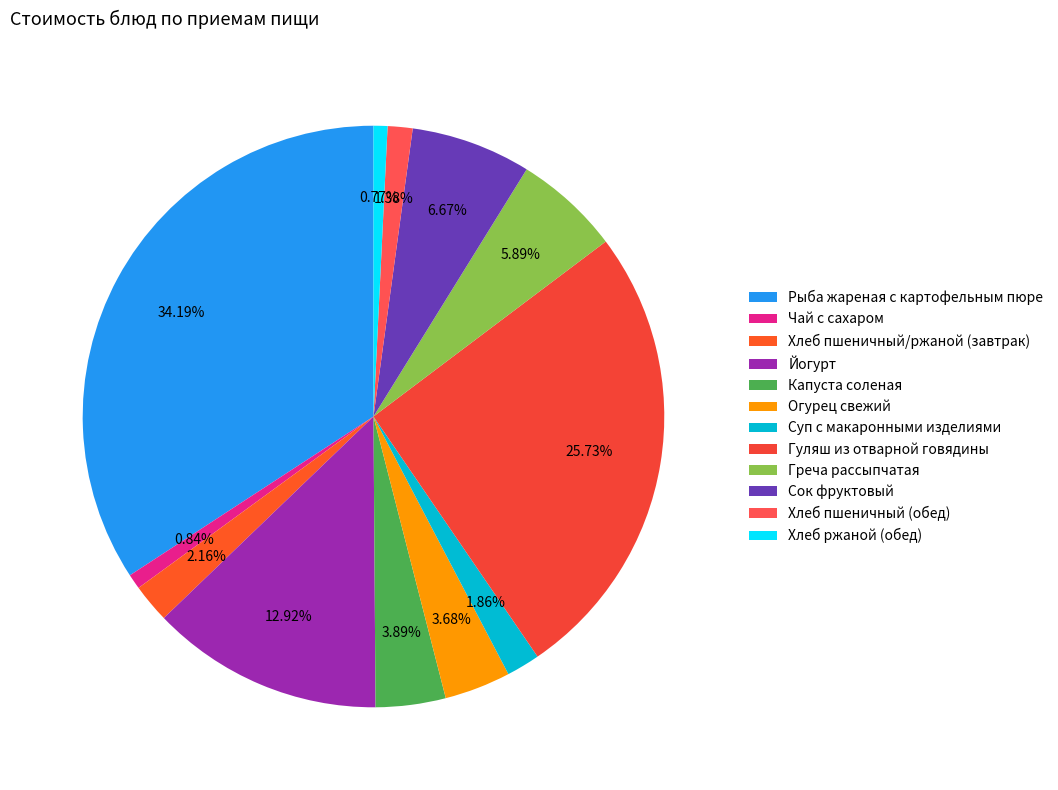

To the nearest percent, what is the average slice percentage?

8%